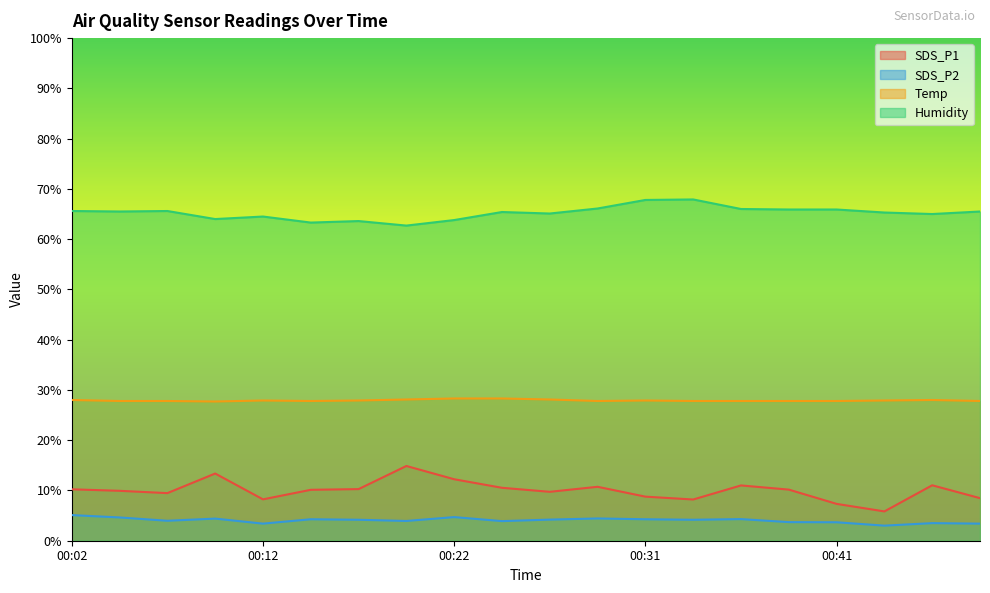

Which series has the largest range (max minus min)?

SDS_P1